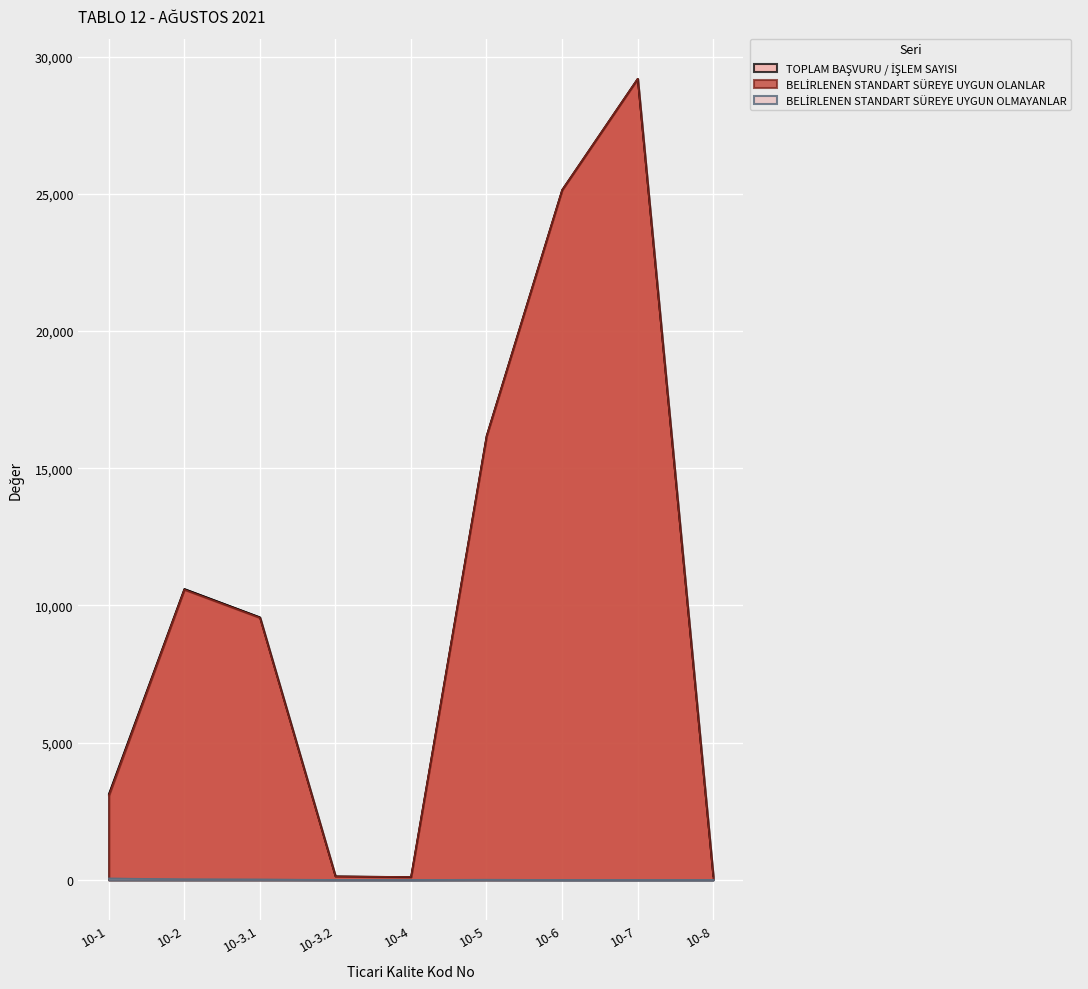

At how many categories does at least one series exceed 5117?

5